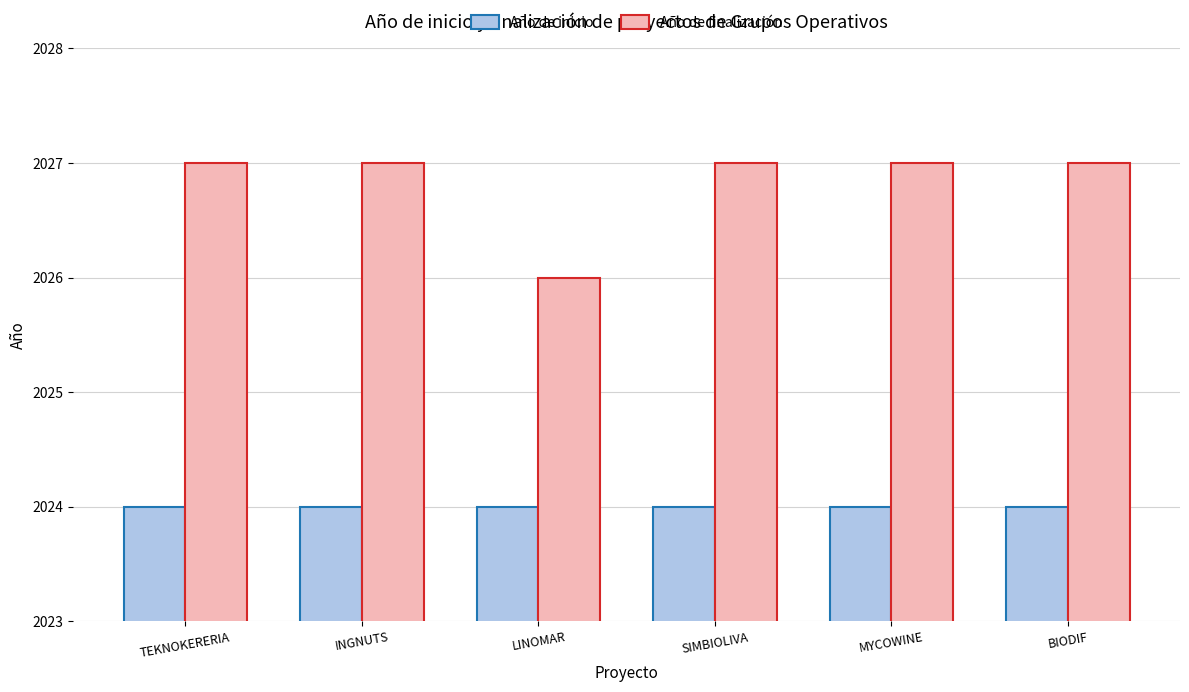

Count the Año de finalización values in the range 2027 to 2028.

5